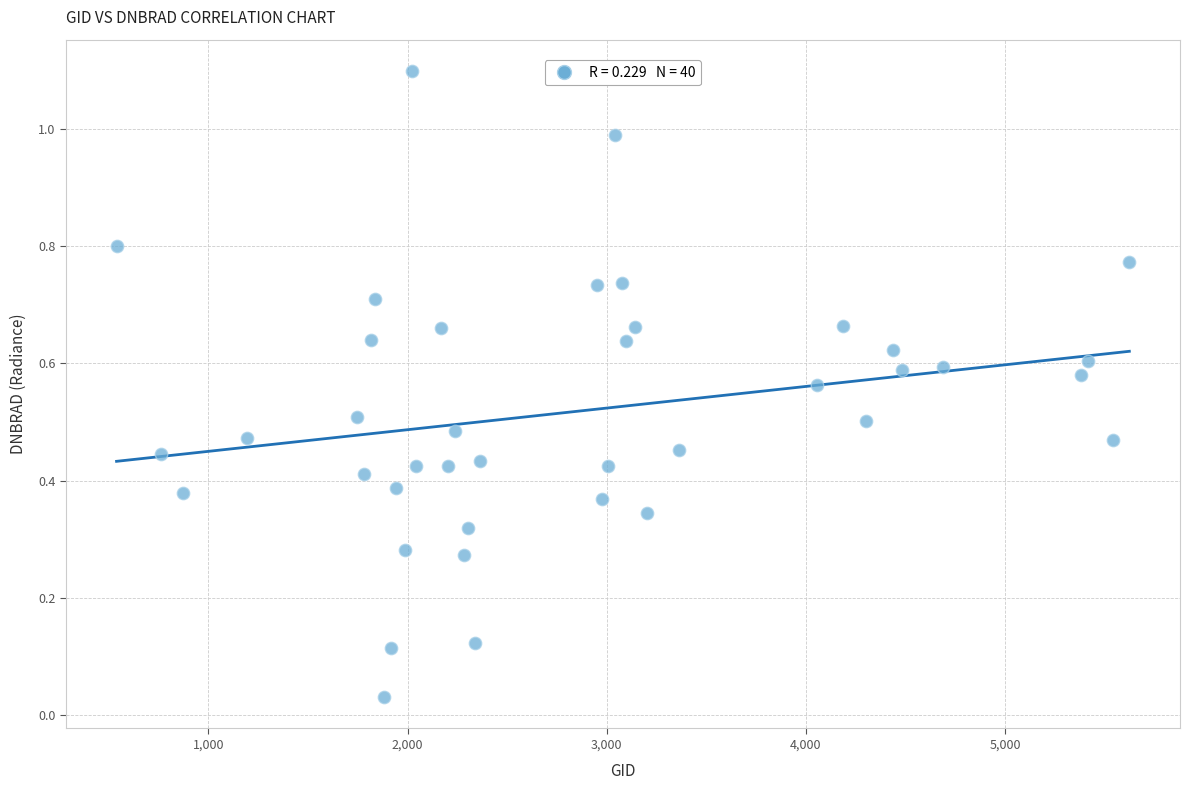

What is the range of X values (max minus min)?

5085.0